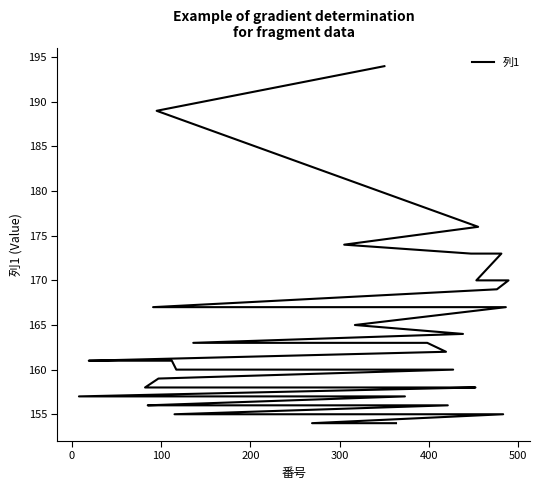

What is the sum of all values?

6533